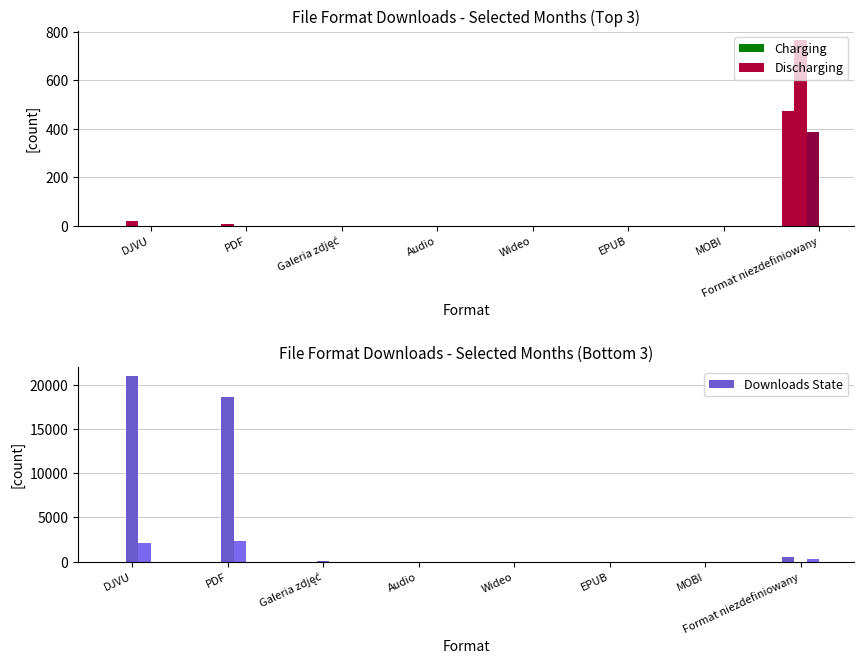

Rank the series at PDF from lowest to highest value.

col_2 (8.2021), col_5 (11.2021), col_8 (2.2022), col_4 (10.2021), col_3 (9.2021), col_1 (7.2021)